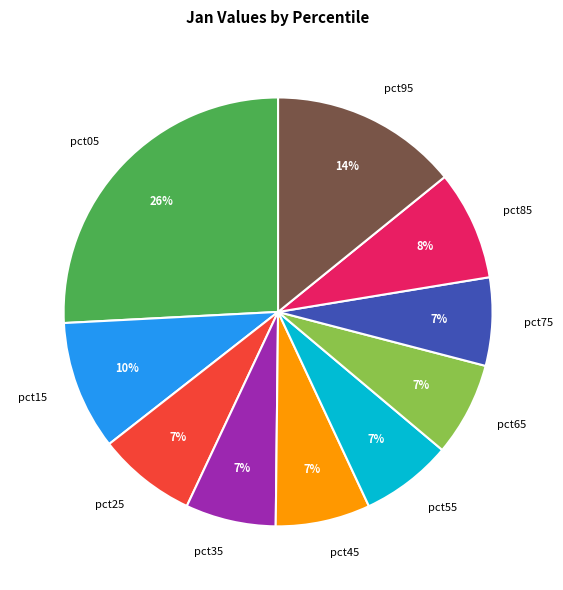

Is pct75 the majority of the pie?

No